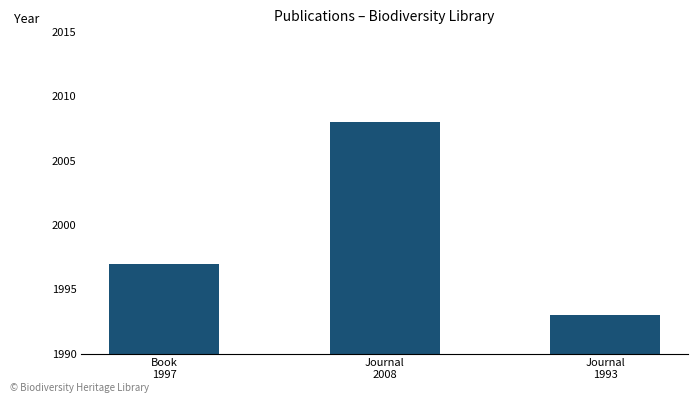

What is the approximate value at Journal
1993?

1993